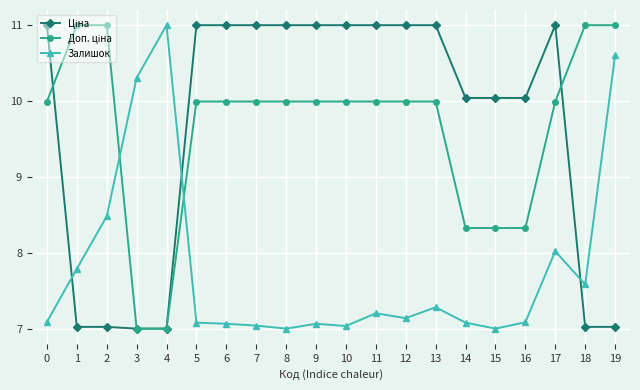

What is the maximum value shown in the chart?

11.0